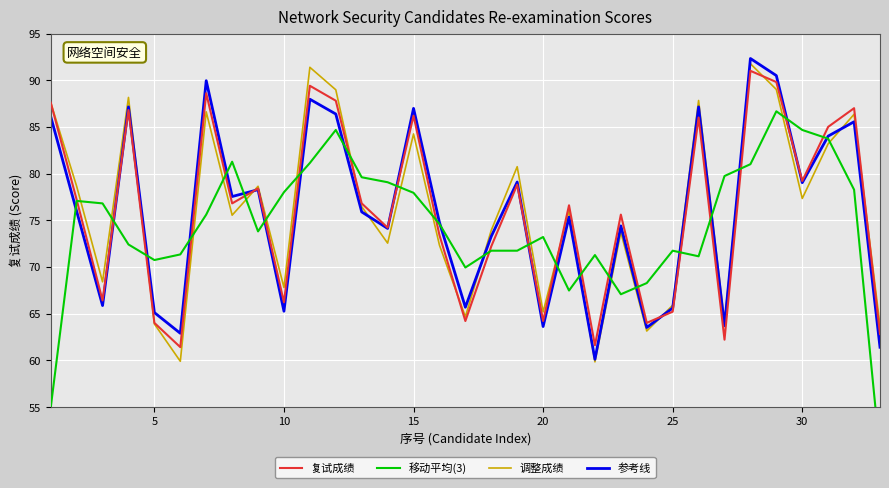

How many intersections are there between 调整成绩 and 参考线?

8